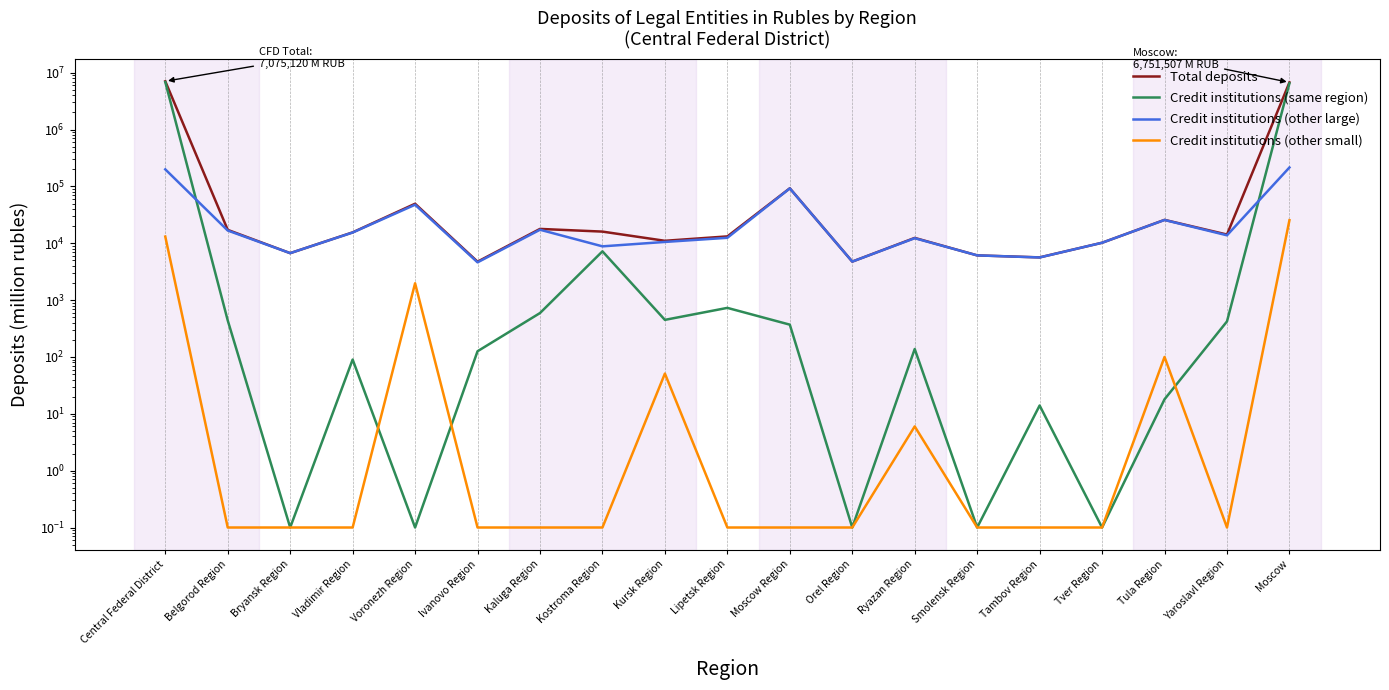

Where does the Credit institutions (same region) series first go above 138?

Central Federal District